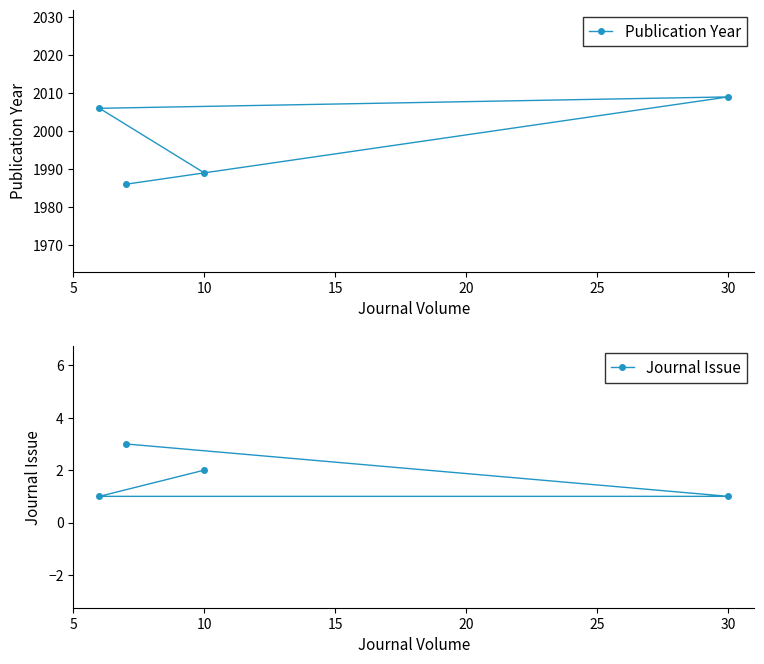

Where is Publication Year nearest to the value 1997?

10